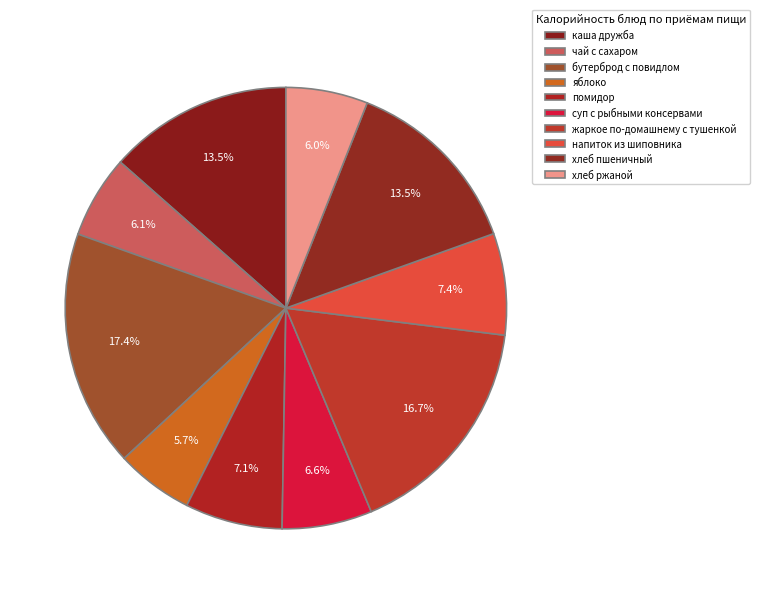

Is it true that суп с рыбными консервами is 19% of the pie?

False